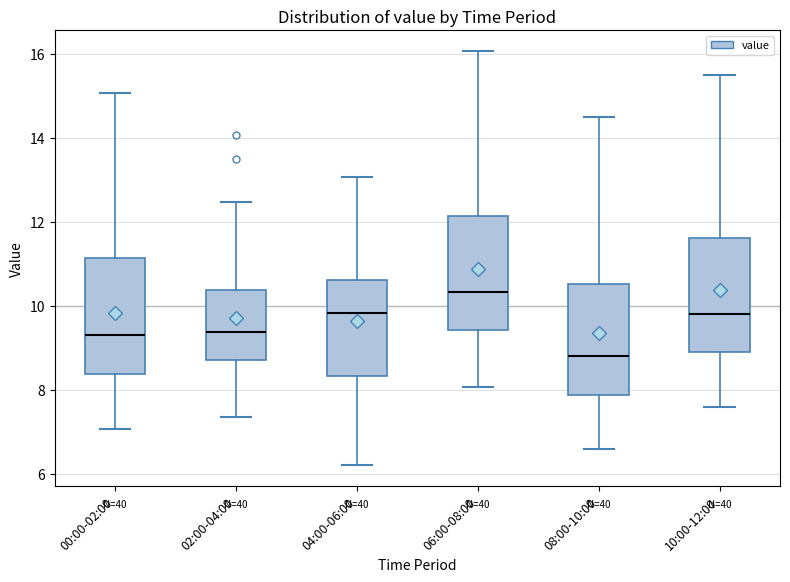

Reading left to right, read every box against the y-axis: the position of its median line, the range the box covers, and the ends of its whiskers. The values are not printed on the chart, so give them approximately, as read against the axis.

00:00-02:00: median 9.4, box 8.4 to 11.2, whiskers 7.0 to 15.0
02:00-04:00: median 9.4, box 8.8 to 10.4, whiskers 7.4 to 12.4
04:00-06:00: median 9.8, box 8.4 to 10.6, whiskers 6.2 to 13.0
06:00-08:00: median 10.4, box 9.4 to 12.2, whiskers 8.0 to 16.0
08:00-10:00: median 8.8, box 7.8 to 10.6, whiskers 6.6 to 14.6
10:00-12:00: median 9.8, box 9.0 to 11.6, whiskers 7.6 to 15.6